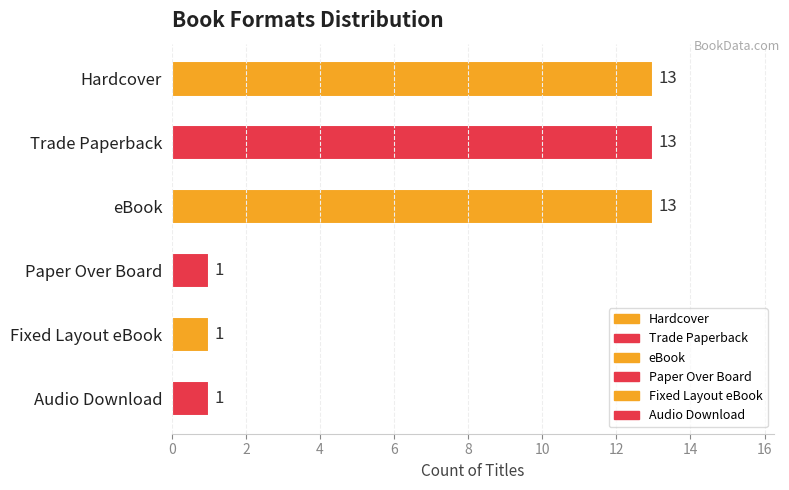

What is the difference between the maximum and minimum values?

12